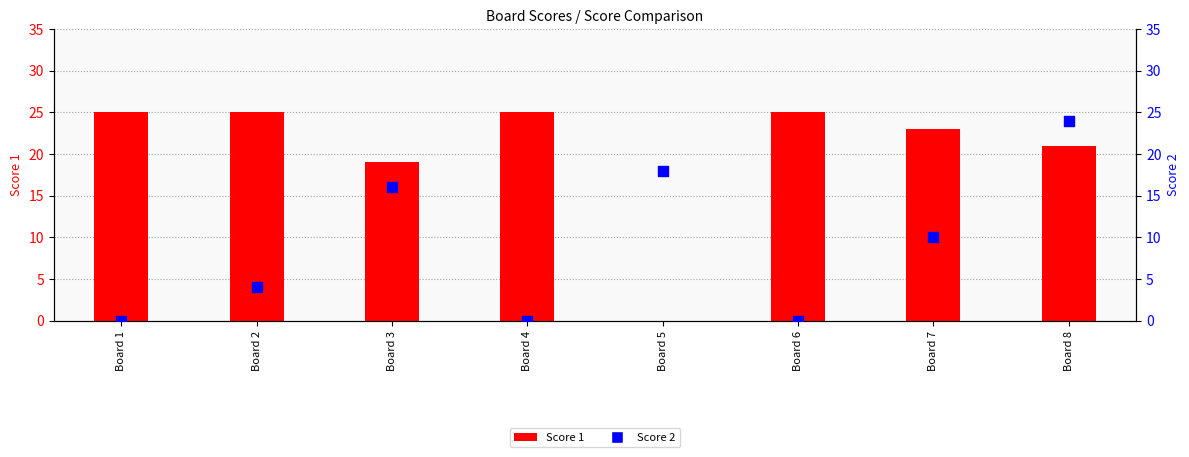

Which series reaches the minimum Y coordinate?

Score 1